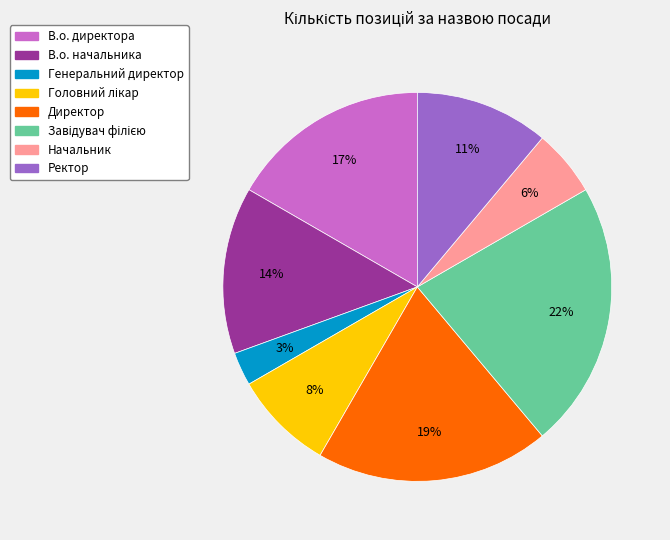

What percentage is the Начальник slice, to the nearest percent?

6%